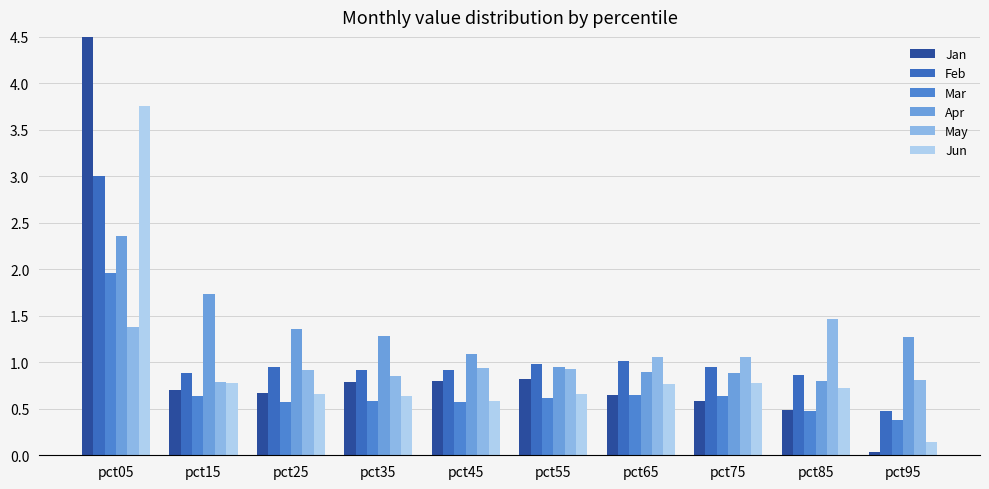

The May series shows 0.9 at pct25. True or false?

True